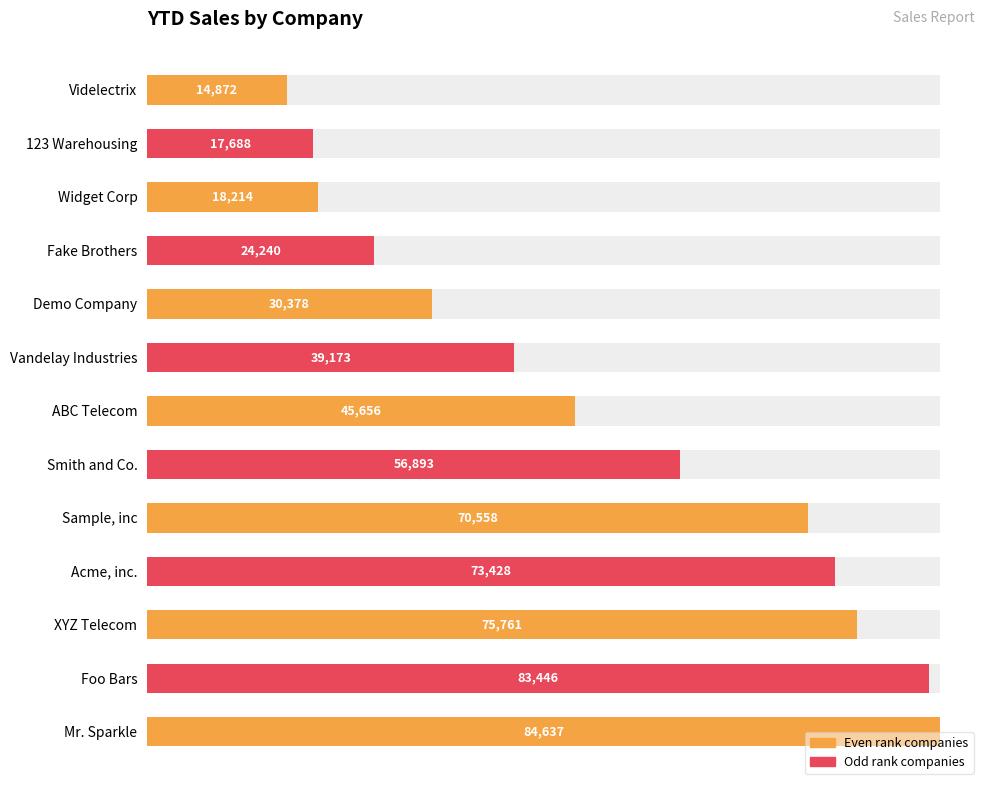

What is the change in value from Widget Corp to Sample, inc?

+52344